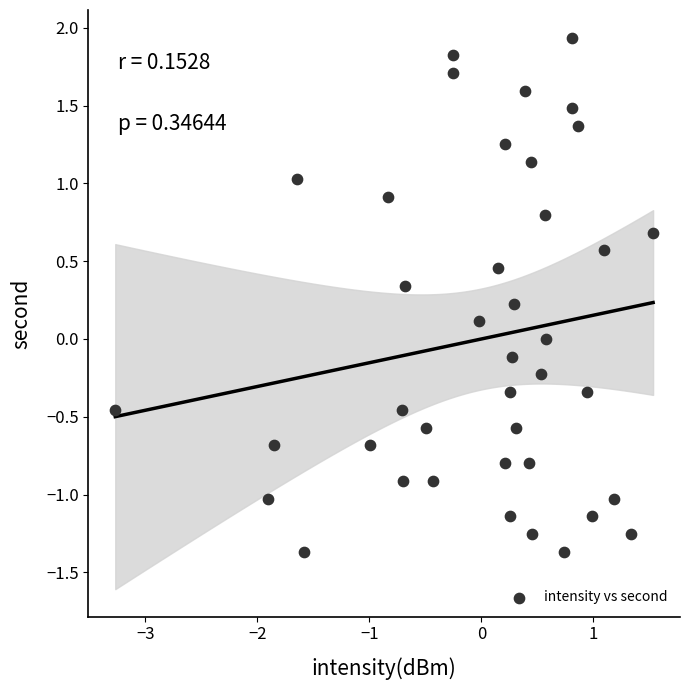

What is the range of Y values (max minus min)?

3.3